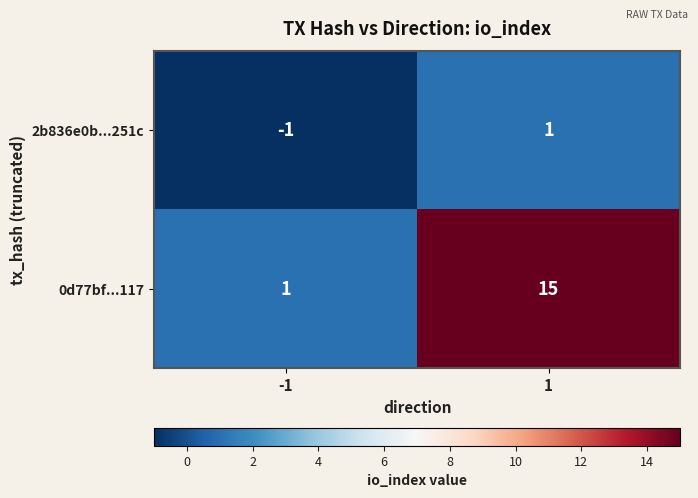

True or false: 0d77bf...117 has a value of 15 at 1.

True